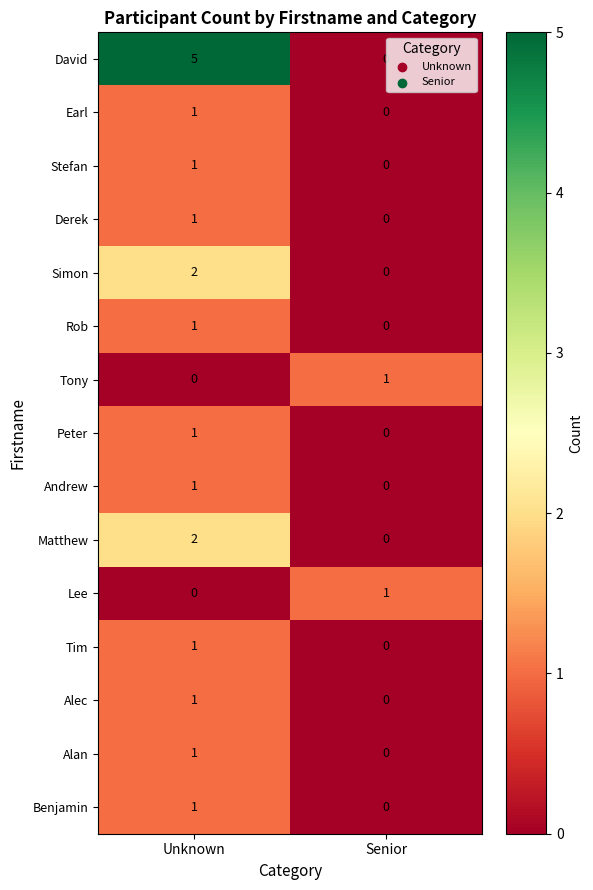

How many categories are shown in the chart?

2